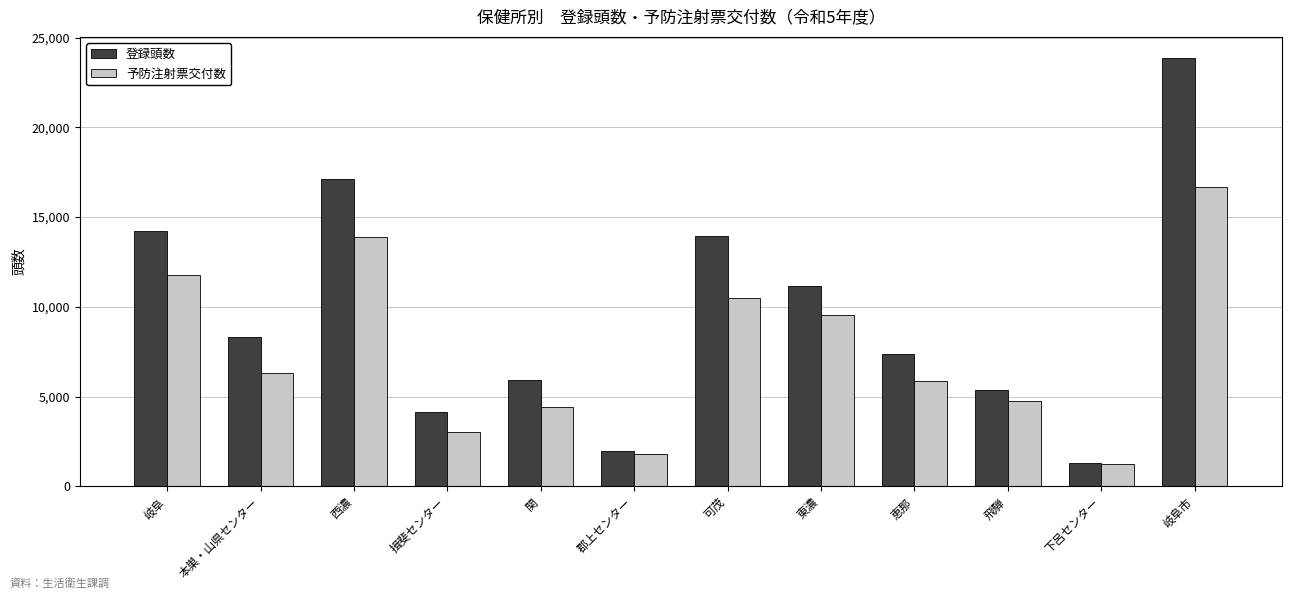

Between 郡上センター and 恵那, which series saw the biggest shift?

登録頭数